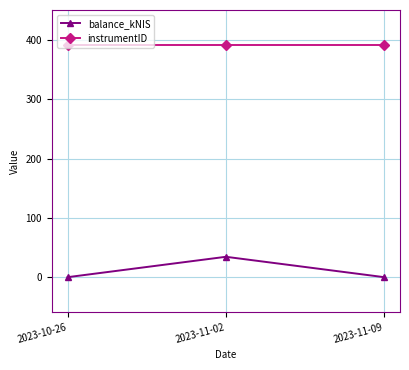

At how many categories does at least one series exceed 148?

3